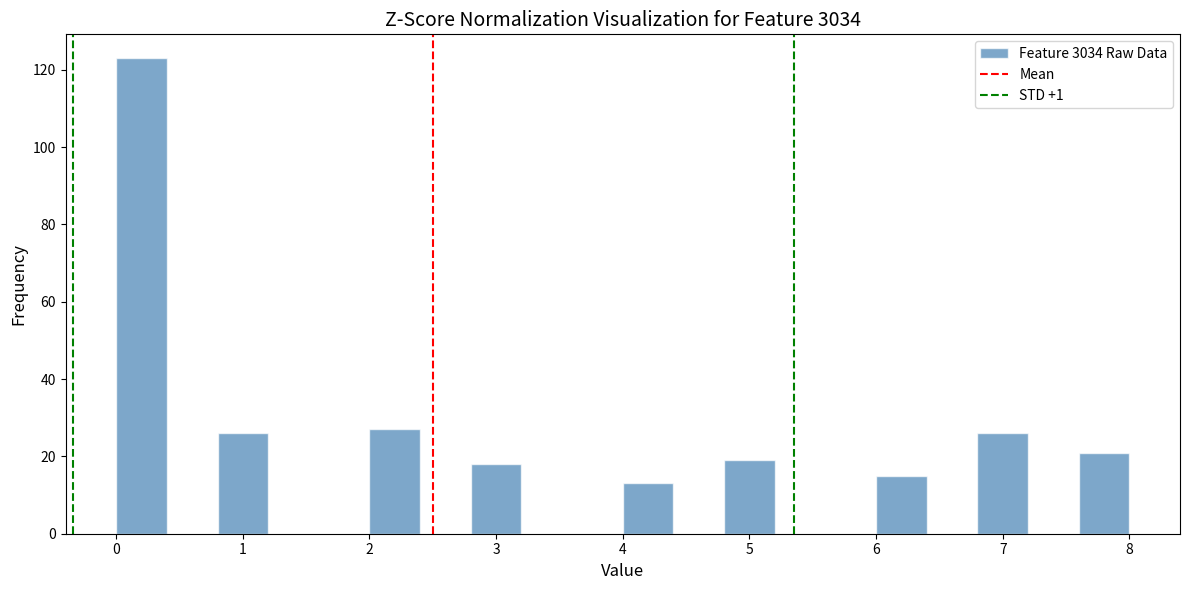

Reading left to right, transcribe this chart: for each bar, give the range it covers on the x-axis and its height. The values are not printed on the chart, so give them approximately, as read against the axis.

0.0 to 0.4: 124
0.4 to 0.8: 0
0.8 to 1.2: 26
1.2 to 1.6: 0
1.6 to 2.0: 0
2.0 to 2.4: 28
2.4 to 2.8: 0
2.8 to 3.2: 18
3.2 to 3.6: 0
3.6 to 4.0: 0
4.0 to 4.4: 14
4.4 to 4.8: 0
4.8 to 5.2: 20
5.2 to 5.6: 0
5.6 to 6.0: 0
6.0 to 6.4: 16
6.4 to 6.8: 0
6.8 to 7.2: 26
7.2 to 7.6: 0
7.6 to 8.0: 22